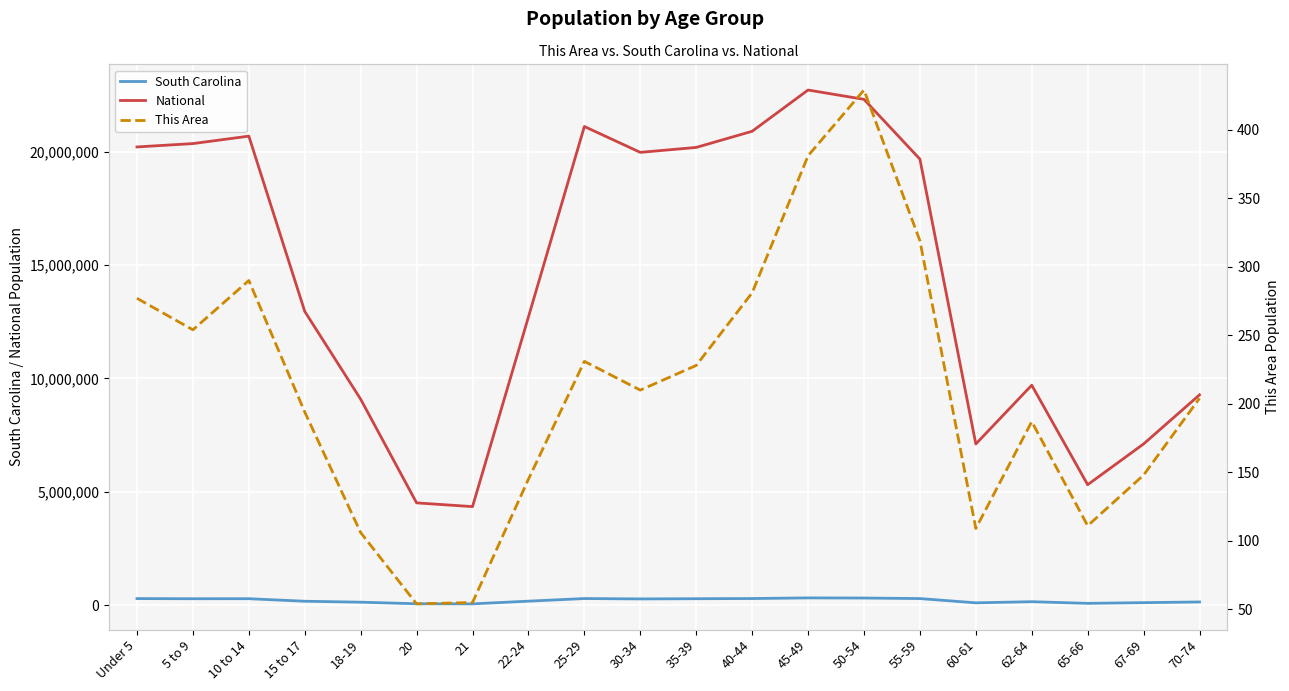

What position from the right is 50-54?

7